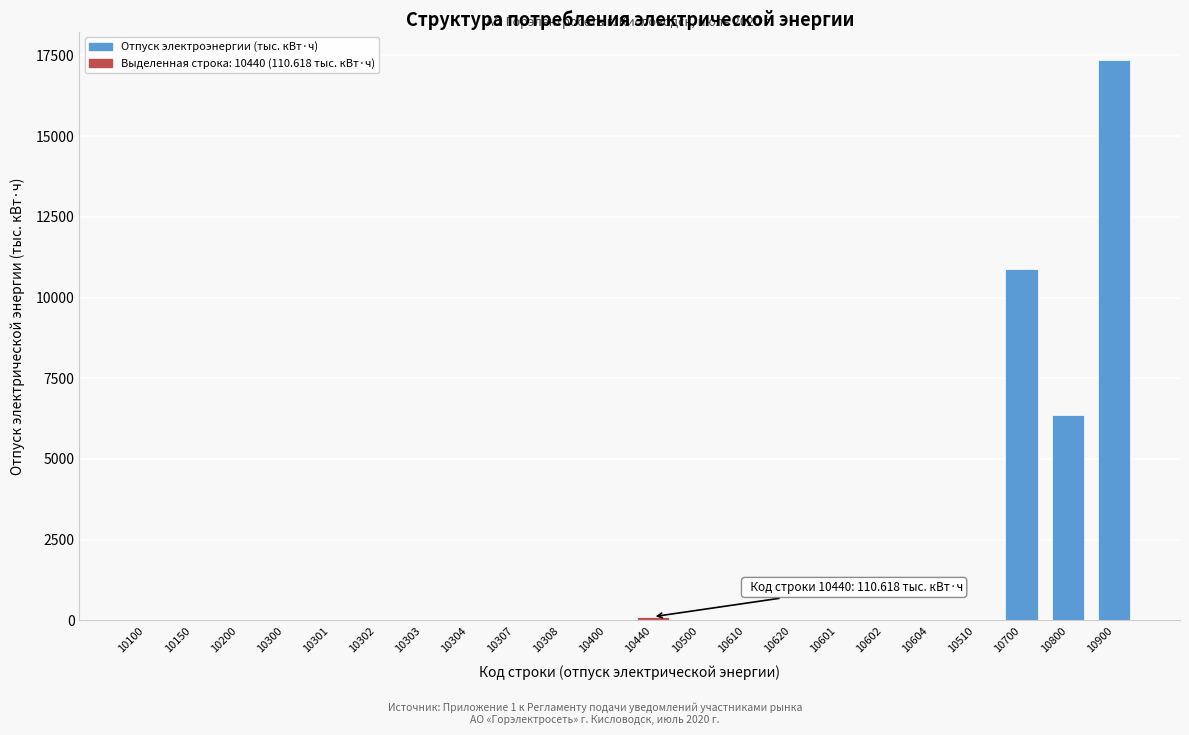

Which category has the highest value across all series?

10900